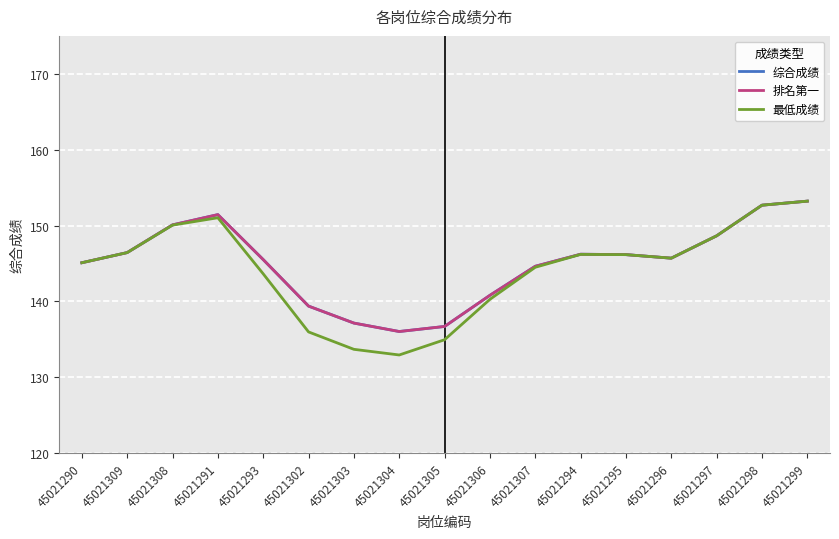

Which series has the largest total across all categories?

综合成绩